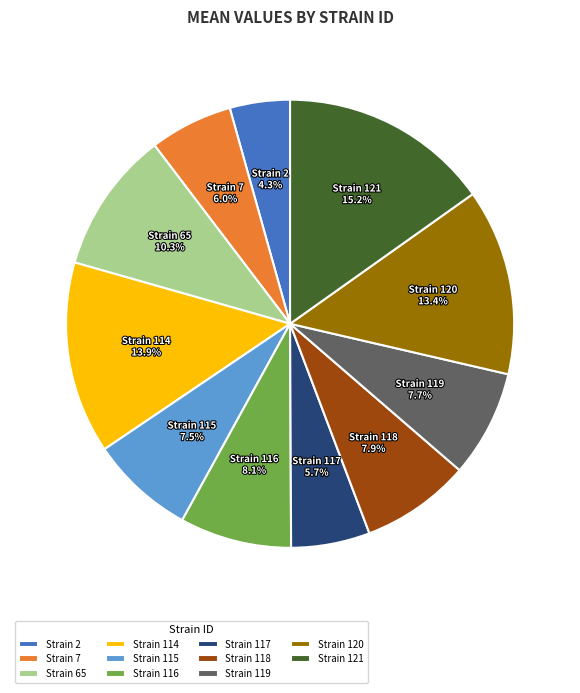

Count the number of slices in the pie.

11